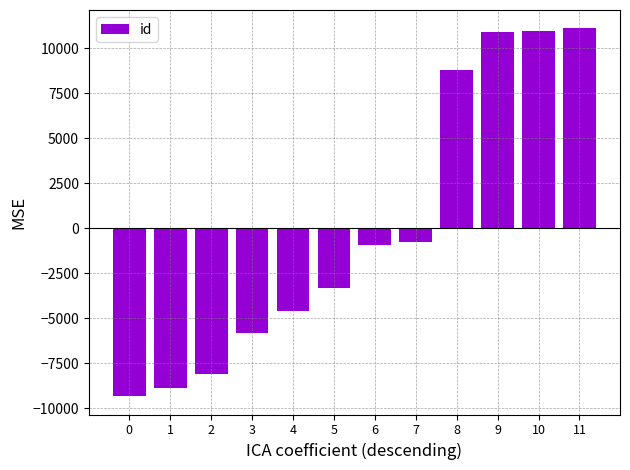

Which has a higher value, 11 or 8?

11